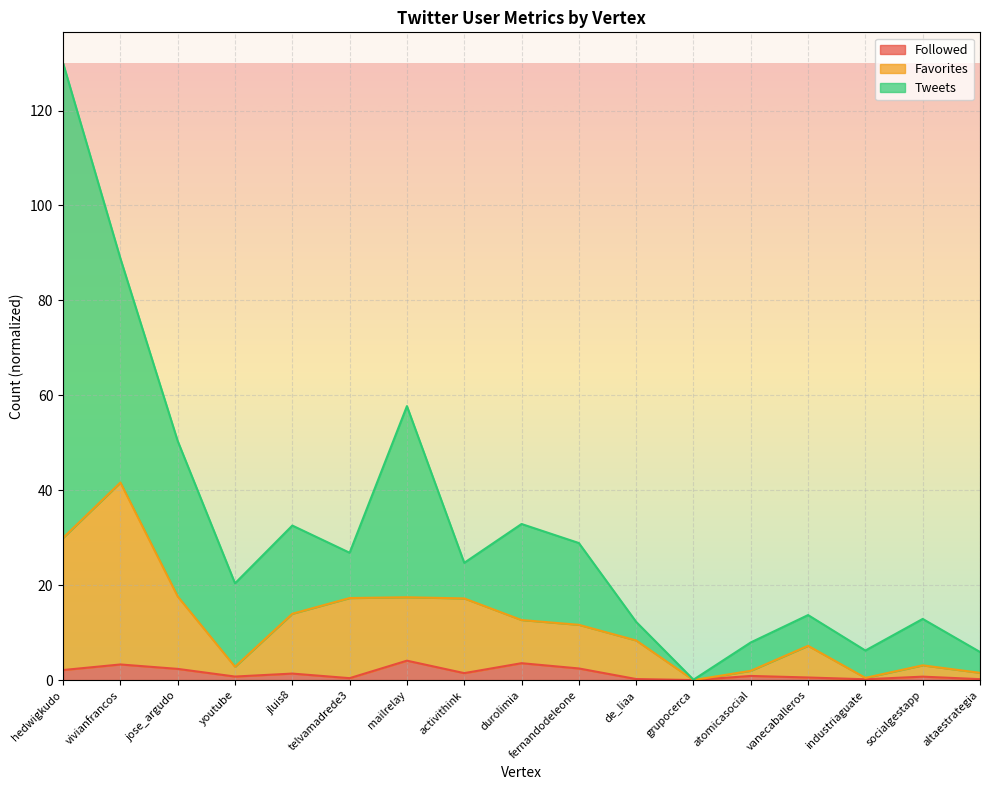

How many data points in Favorites are above 11?

9